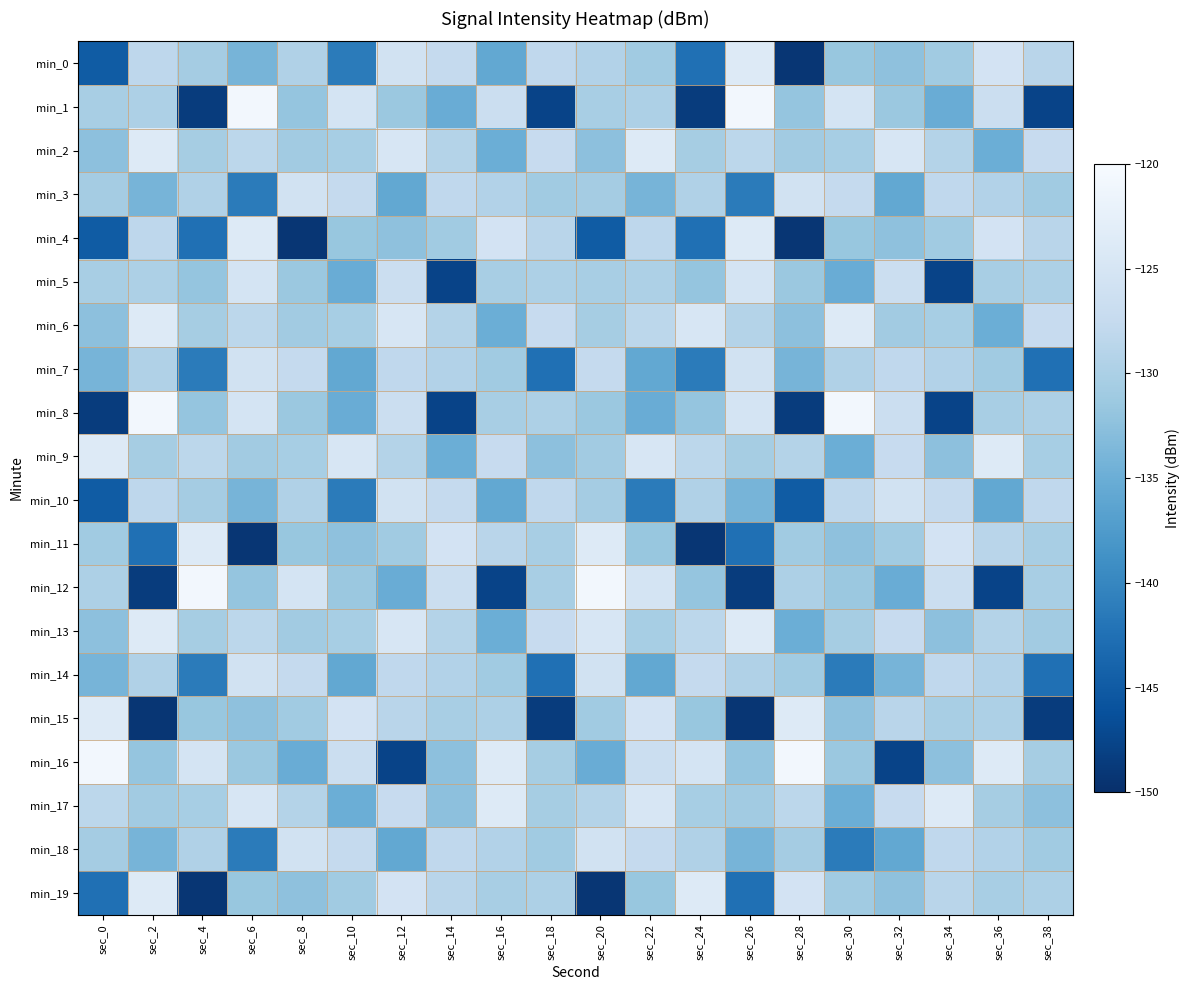

Rank the series by their maximum value, from lowest to highest.

min_3, min_7, min_10, min_14, min_18, min_5, min_2, min_6, min_9, min_13, min_17, min_0, min_4, min_11, min_15, min_19, min_1, min_8, min_12, min_16